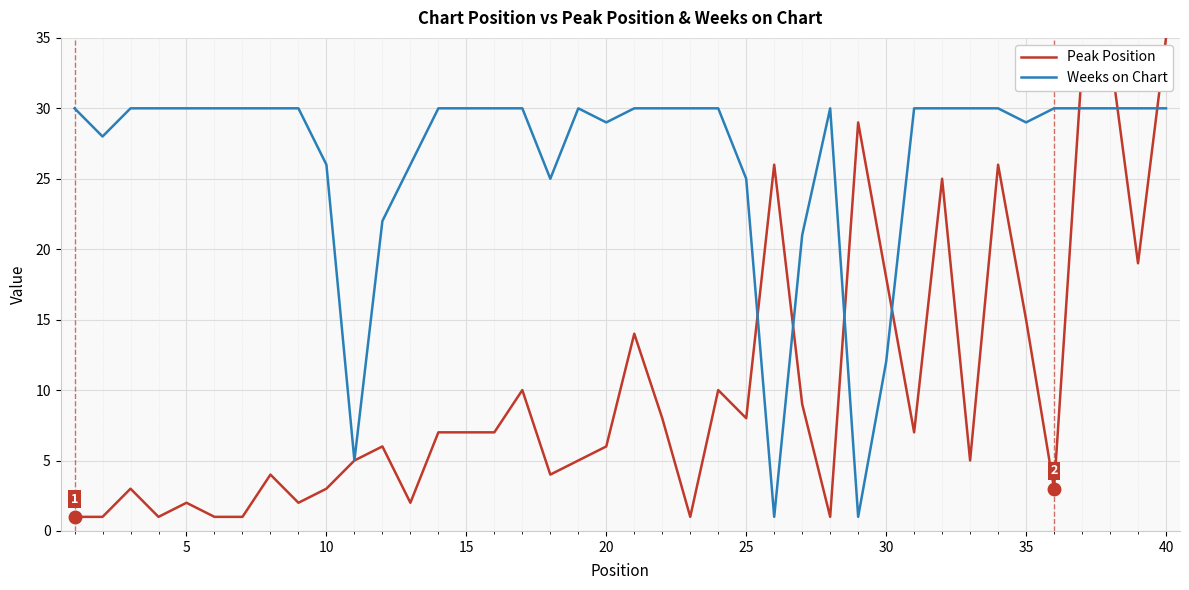

What is the greatest value displayed?

35